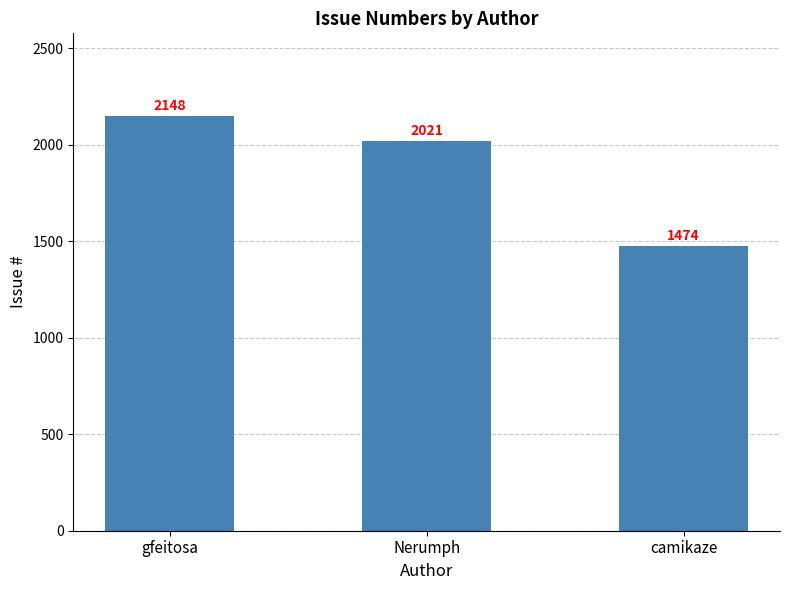

The value at gfeitosa is 1351. True or false?

False